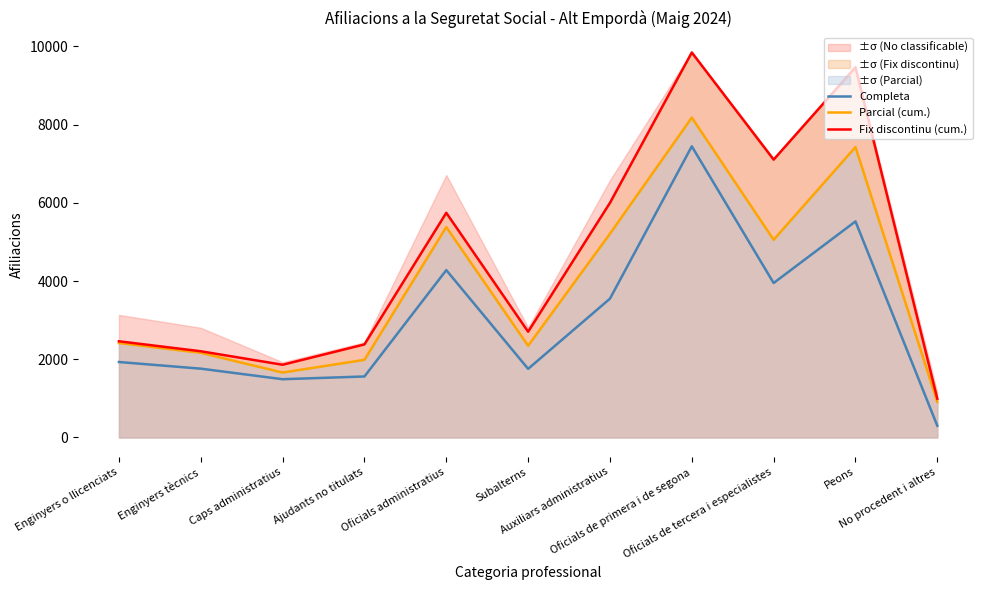

At how many categories does at least one series exceed 4391?

5